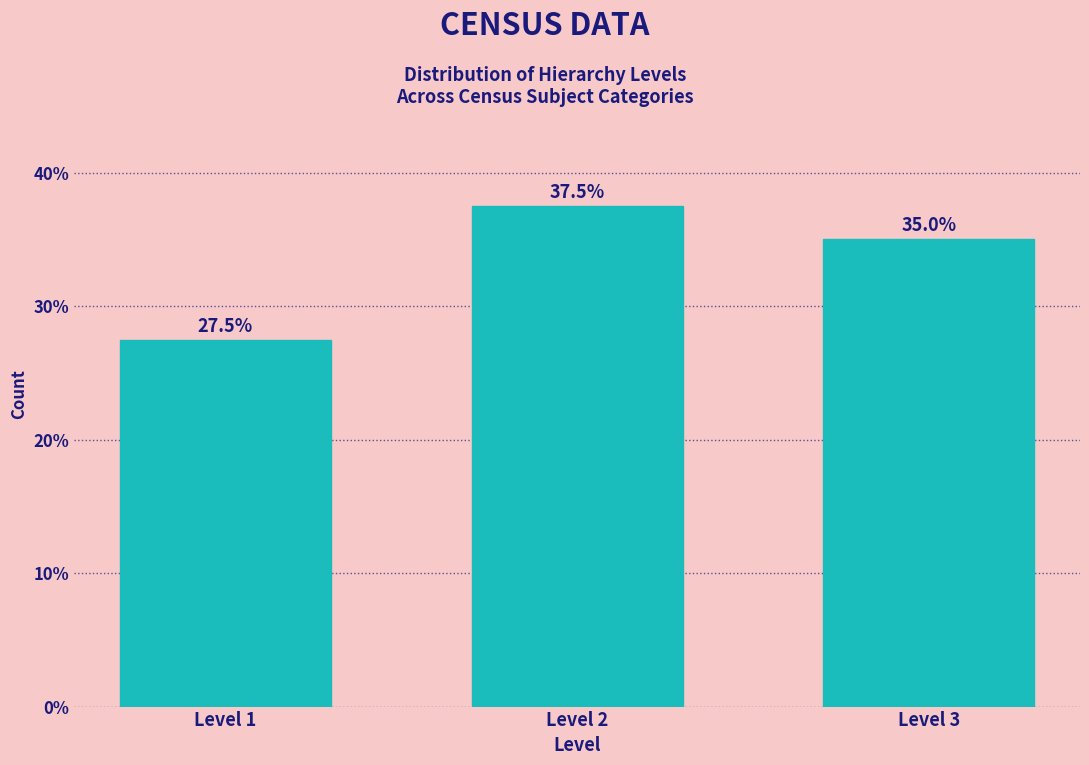

Reading left to right, list all the values displayed in this chart.

27.5	37.5	35.0